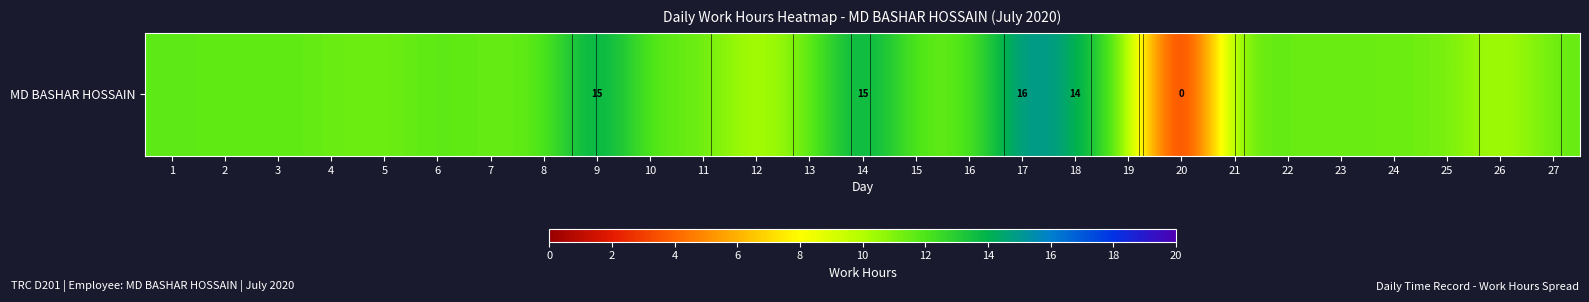

Where does the data first go above 11?

1